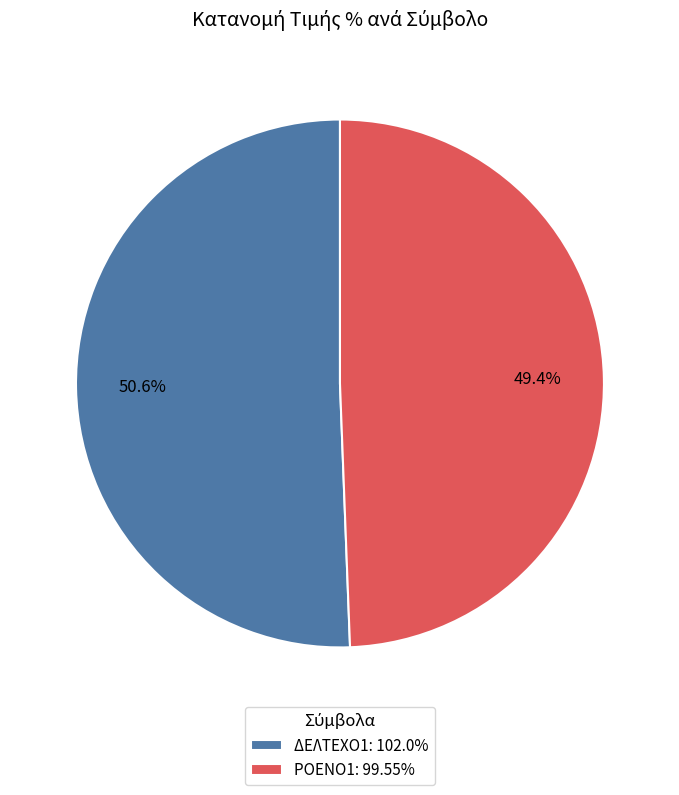

Combined, what portion of the pie is ΡΟΕΝΟ1 and ΔΕΛΤΕΧΟ1?

100.0%